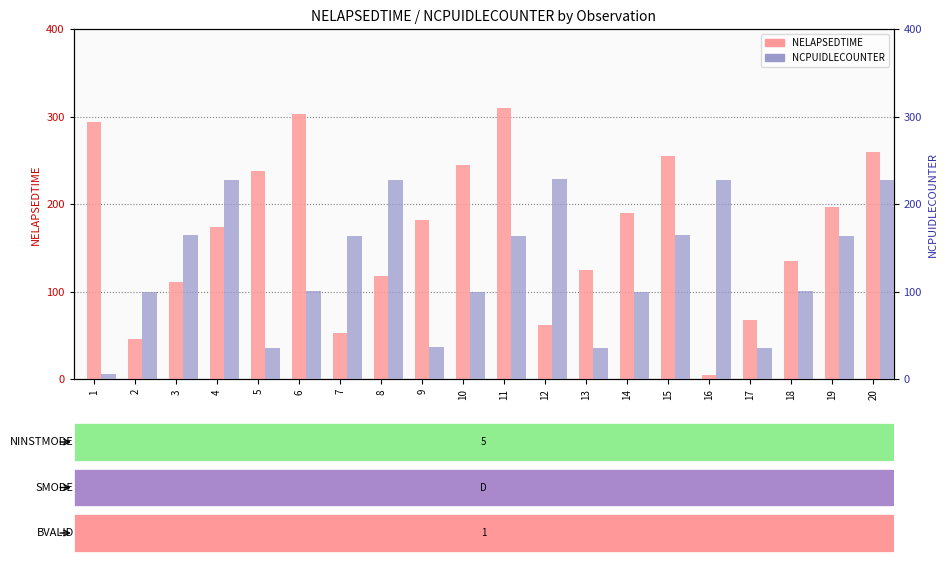

Reading left to right, what are all the values shown in this chart?

NELAPSEDTIME: 1=294	2=46	3=111	4=174	5=238	6=303	7=53	8=118	9=182	10=245	11=310	12=62	13=125	14=190	15=255	16=5	17=67	18=135	19=197	20=260
NCPUIDLECOUNTER: 1=6	2=100	3=165	4=228	5=36	6=101	7=164	8=228	9=37	10=100	11=164	12=229	13=36	14=100	15=165	16=228	17=36	18=101	19=164	20=227